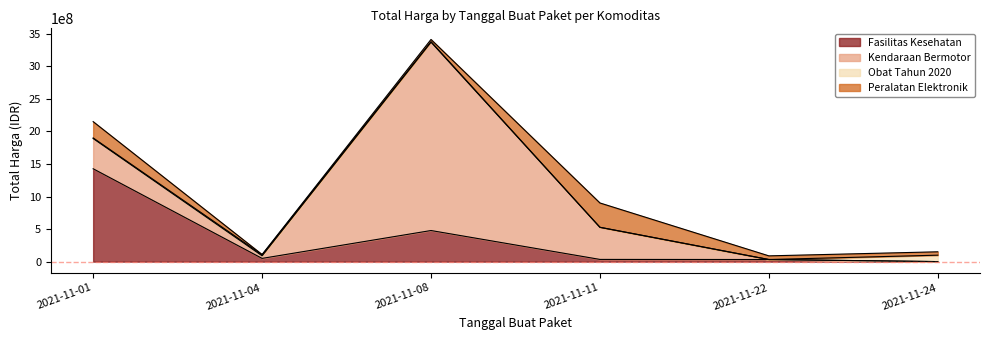

What is the approximate value of Fasilitas Kesehatan at 2021-11-24, to the nearest 10?

577880